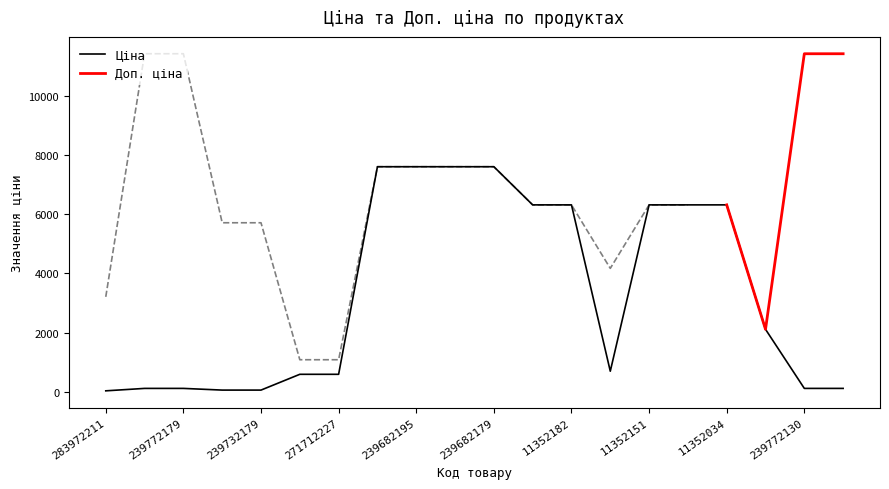

What is the label of the 17th point from the right?

239732195